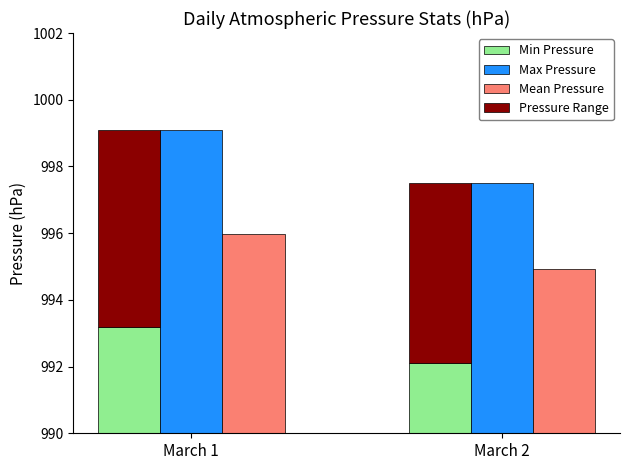

How many bars are there in total?

8